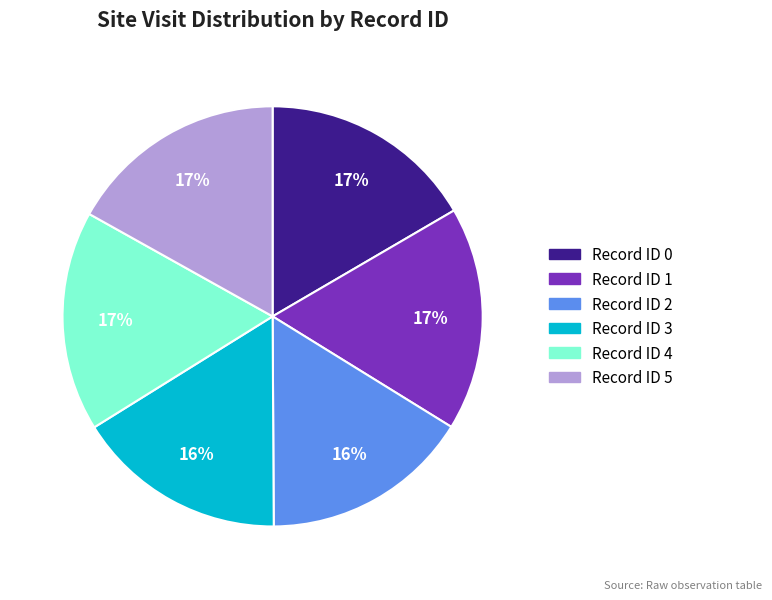

What percentage is the Record ID 4 slice, to the nearest percent?

17%